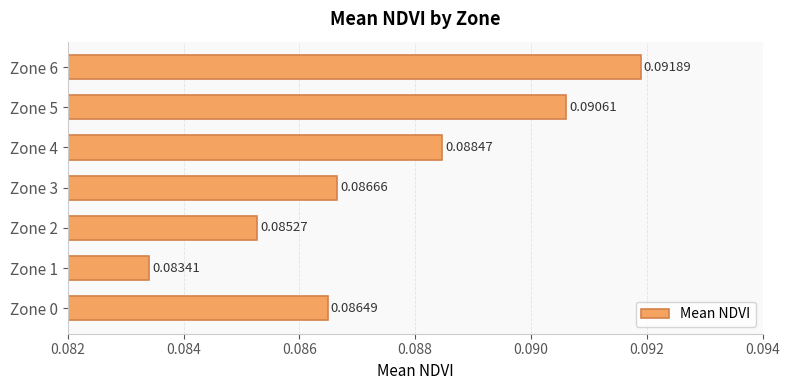

Does the chart contain stacked bars?

No